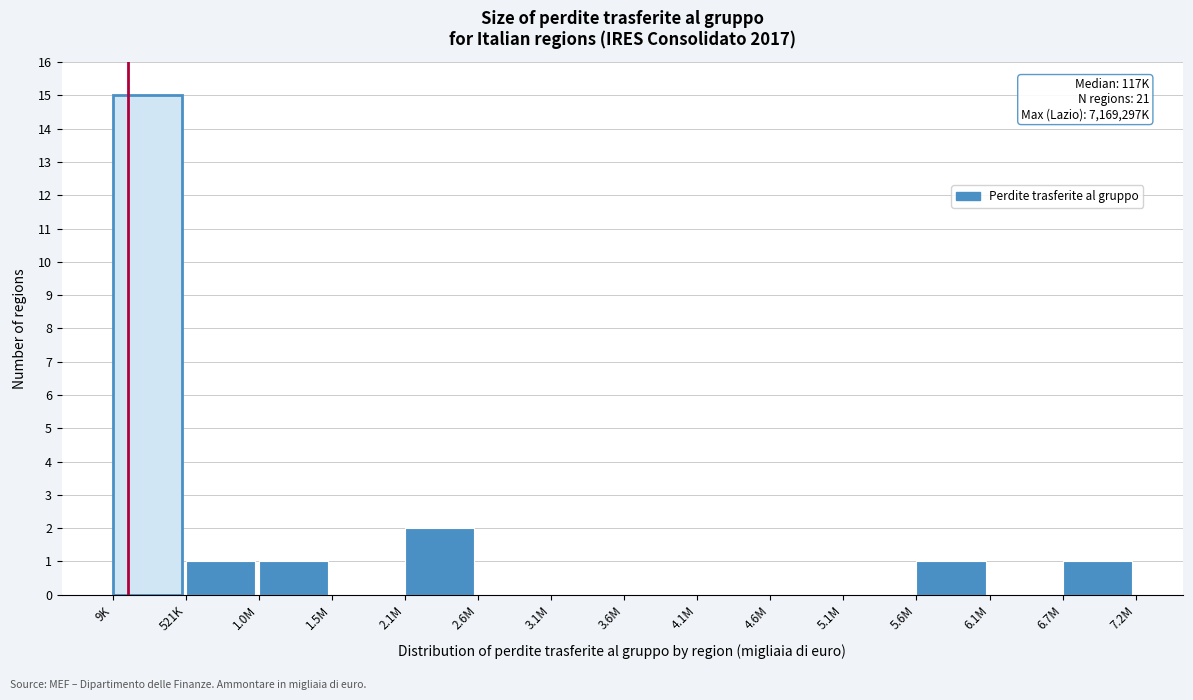

Reading left to right, transcribe all the data shown in this chart.

9K=15	521K=1	1.0M=1	1.5M=0	2.1M=2	2.6M=0	3.1M=0	3.6M=0	4.1M=0	4.6M=0	5.1M=0	5.6M=1	6.1M=0	6.7M=1